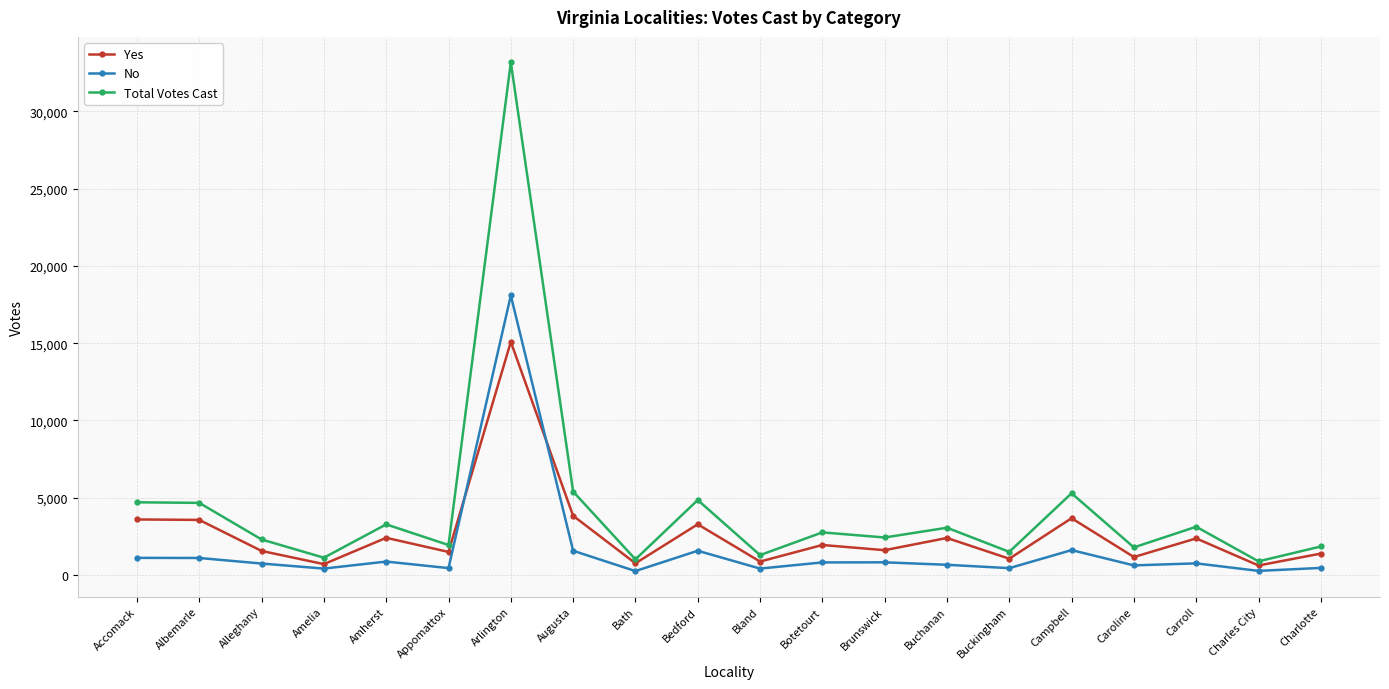

At which label does Total Votes Cast first exceed 2758?

Accomack